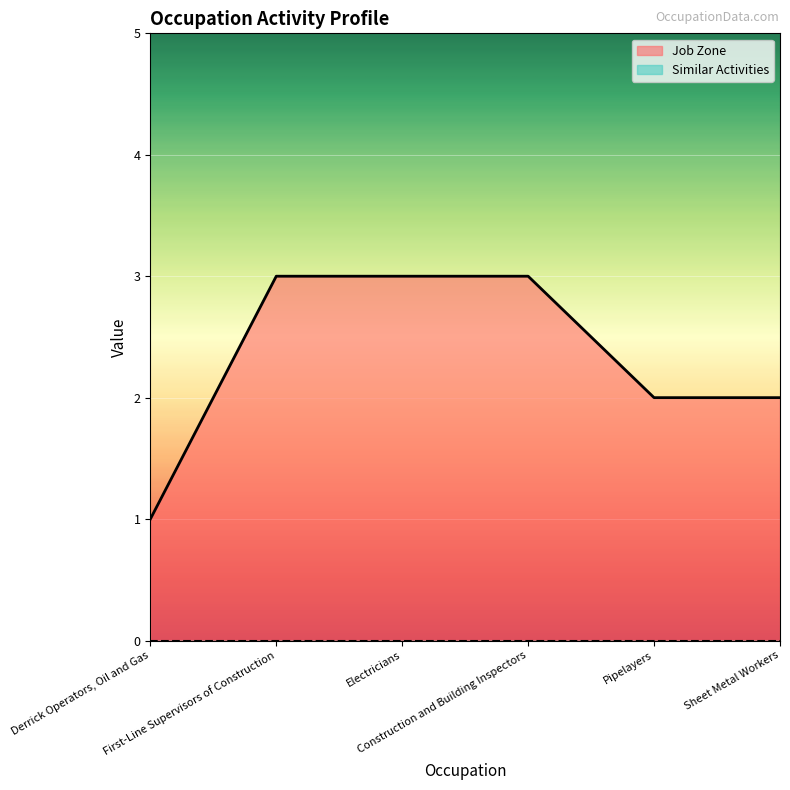

True or false: the data shows 3 at Electricians.

True